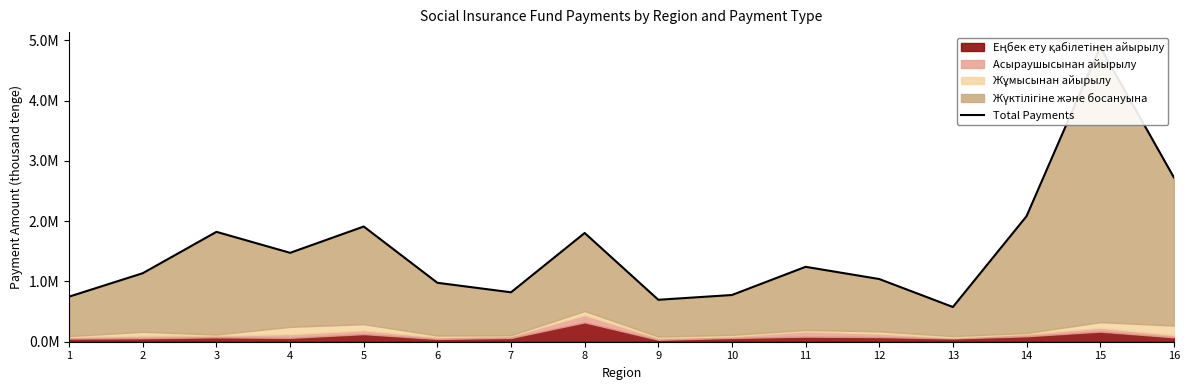

Where is the first local maximum?

3